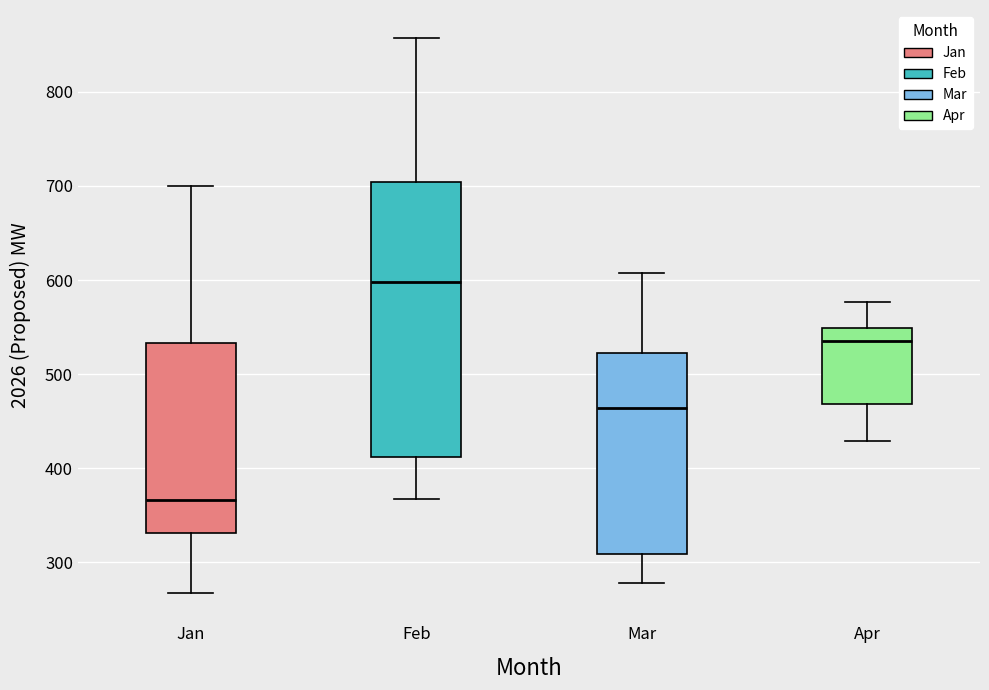

Which box has the highest median line?

Feb